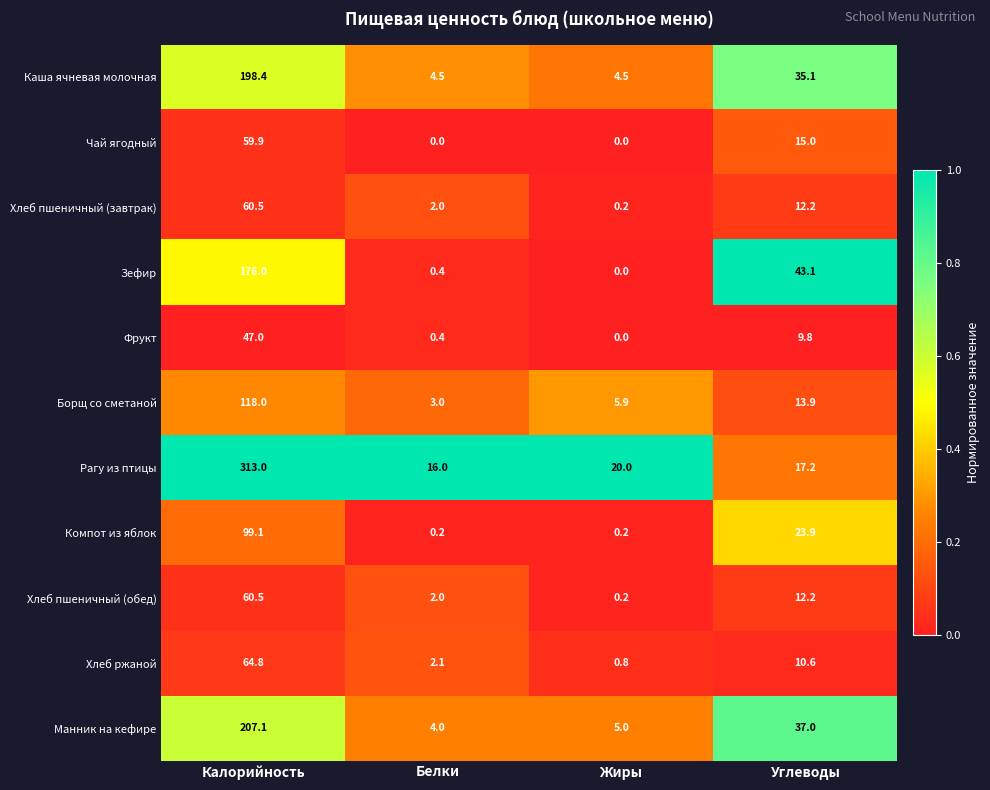

How many categories are shown in the chart?

4